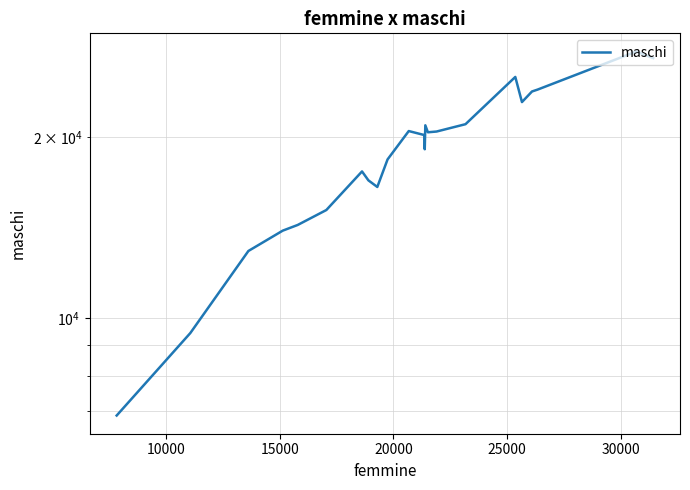

The value at 16 is 6091. True or false?

False